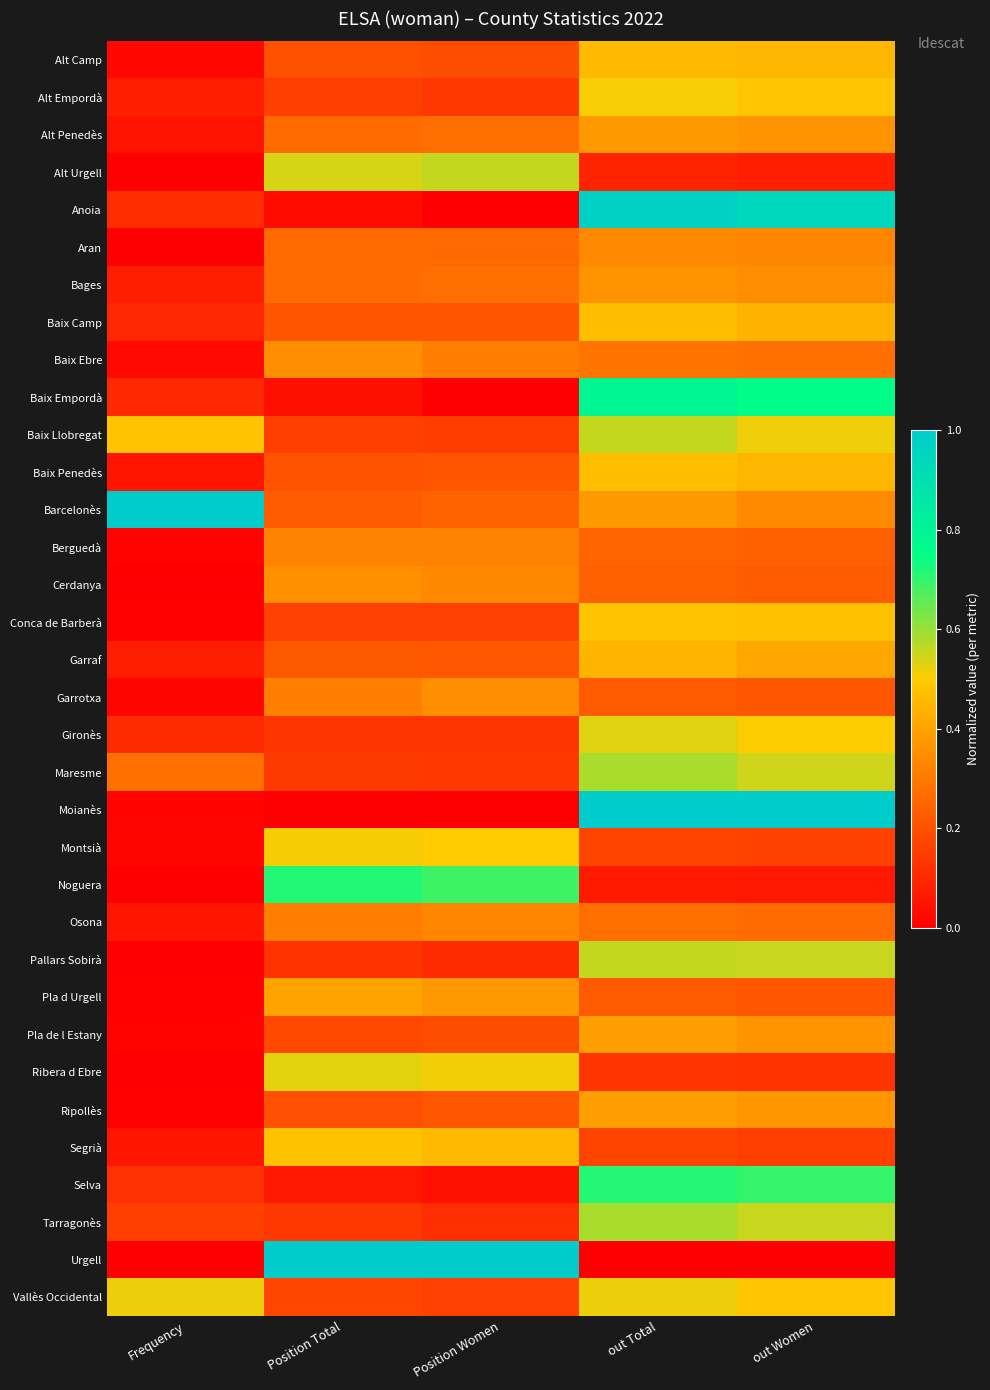

At which category is the sum across all series the highest?

out Total